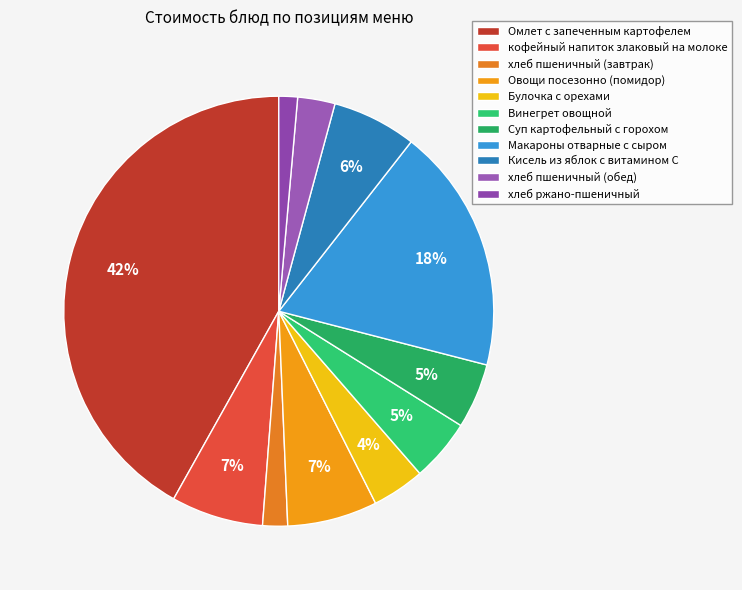

Which slice is the largest?

Омлет с запеченным картофелем